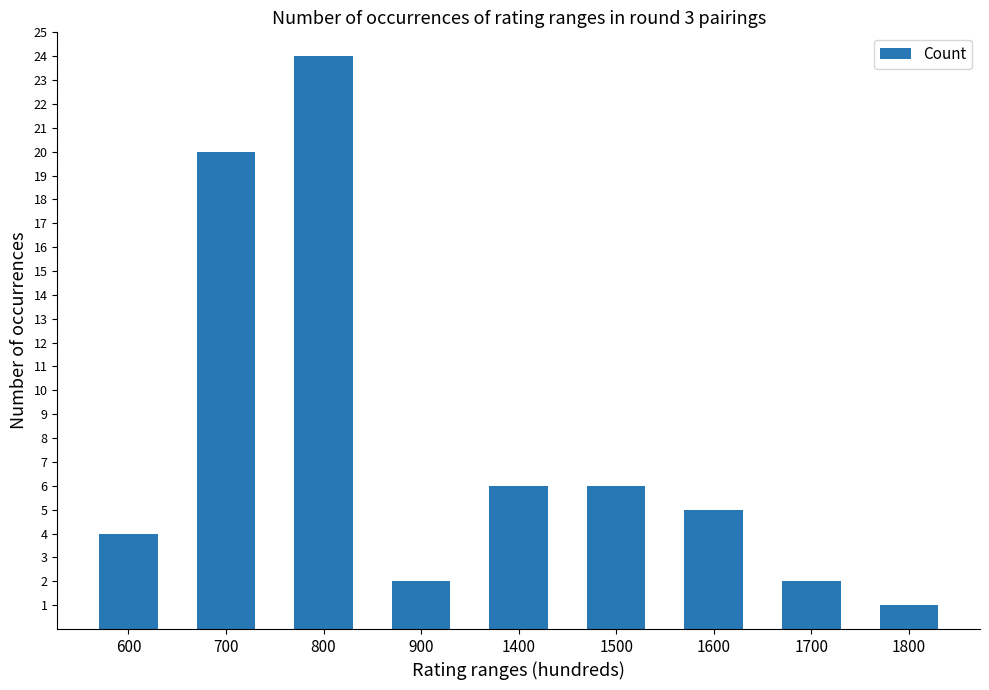

Reading left to right, extract all data points from this chart.

600=4	700=20	800=24	900=2	1400=6	1500=6	1600=5	1700=2	1800=1